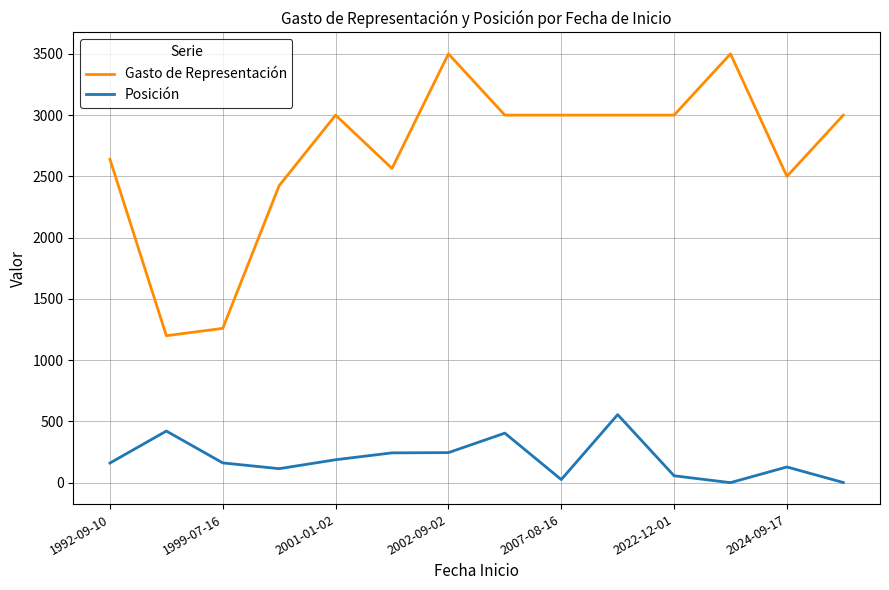

List the series in order of their overall mean, lowest first.

Posición, Gasto de Representación